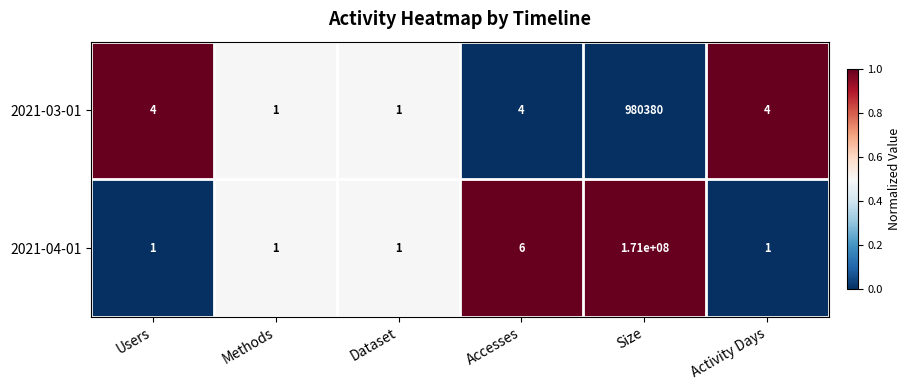

What is the total value across all series at Size?

171980380